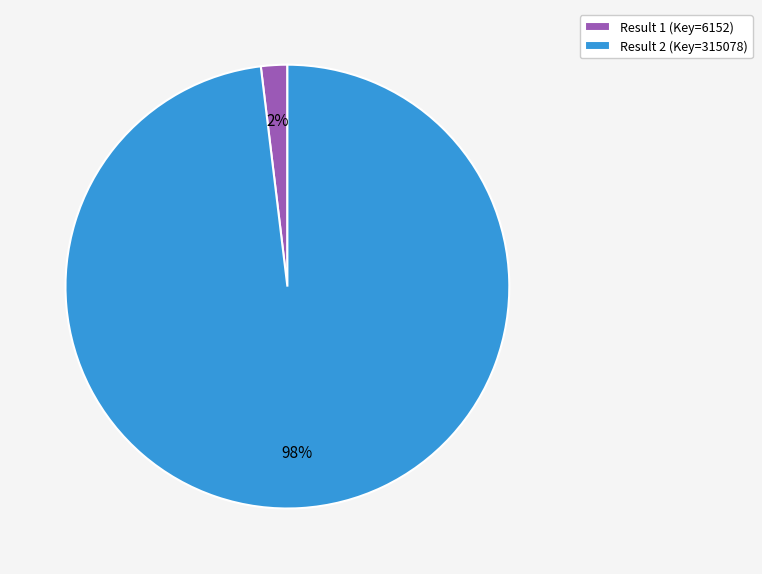

To the nearest percent, what portion does Result 2 (Key=315078) represent?

98%